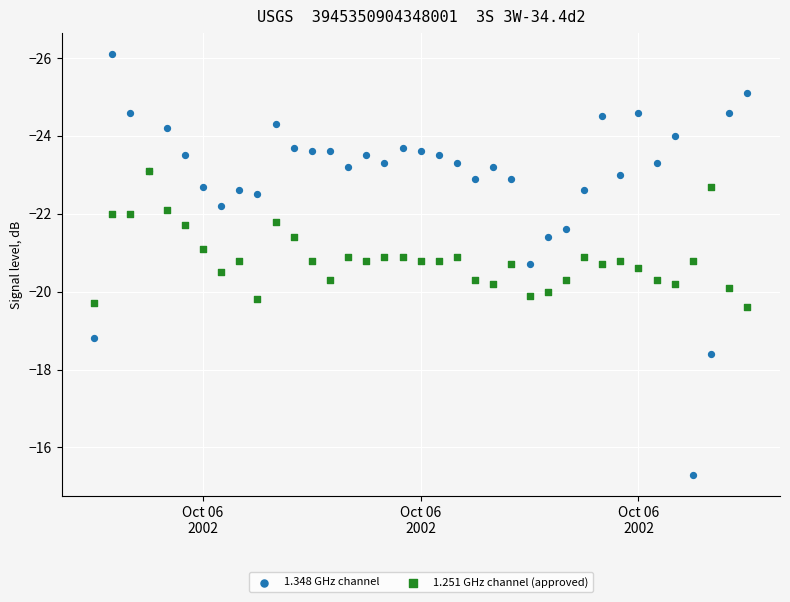

Which series reaches the minimum Y coordinate?

1.348 GHz channel